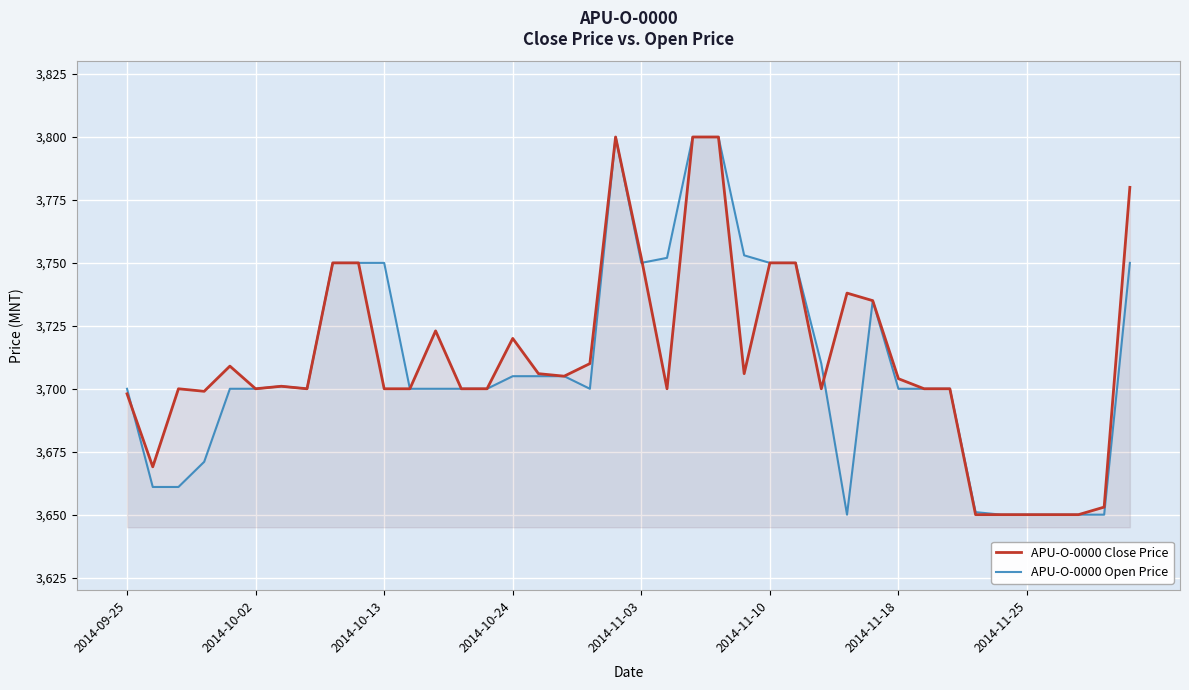

What is the total value across all series at 2014-11-18?

7404